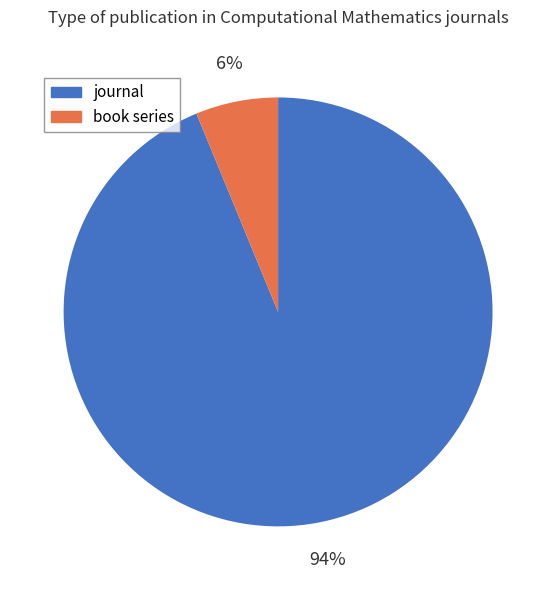

Between book series and journal, which is larger?

journal